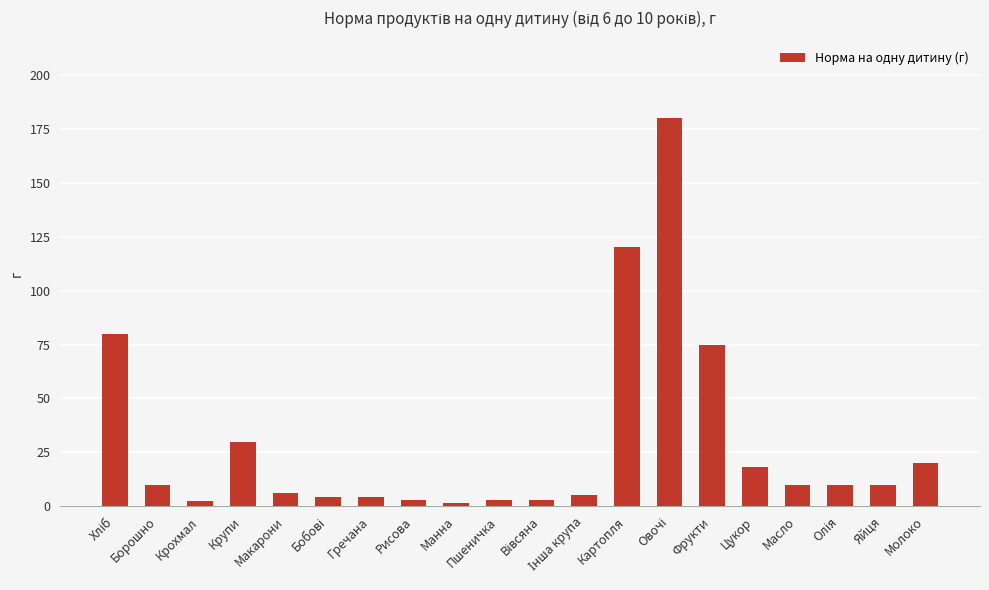

True or false: the data shows 120.0 at Картопля.

True